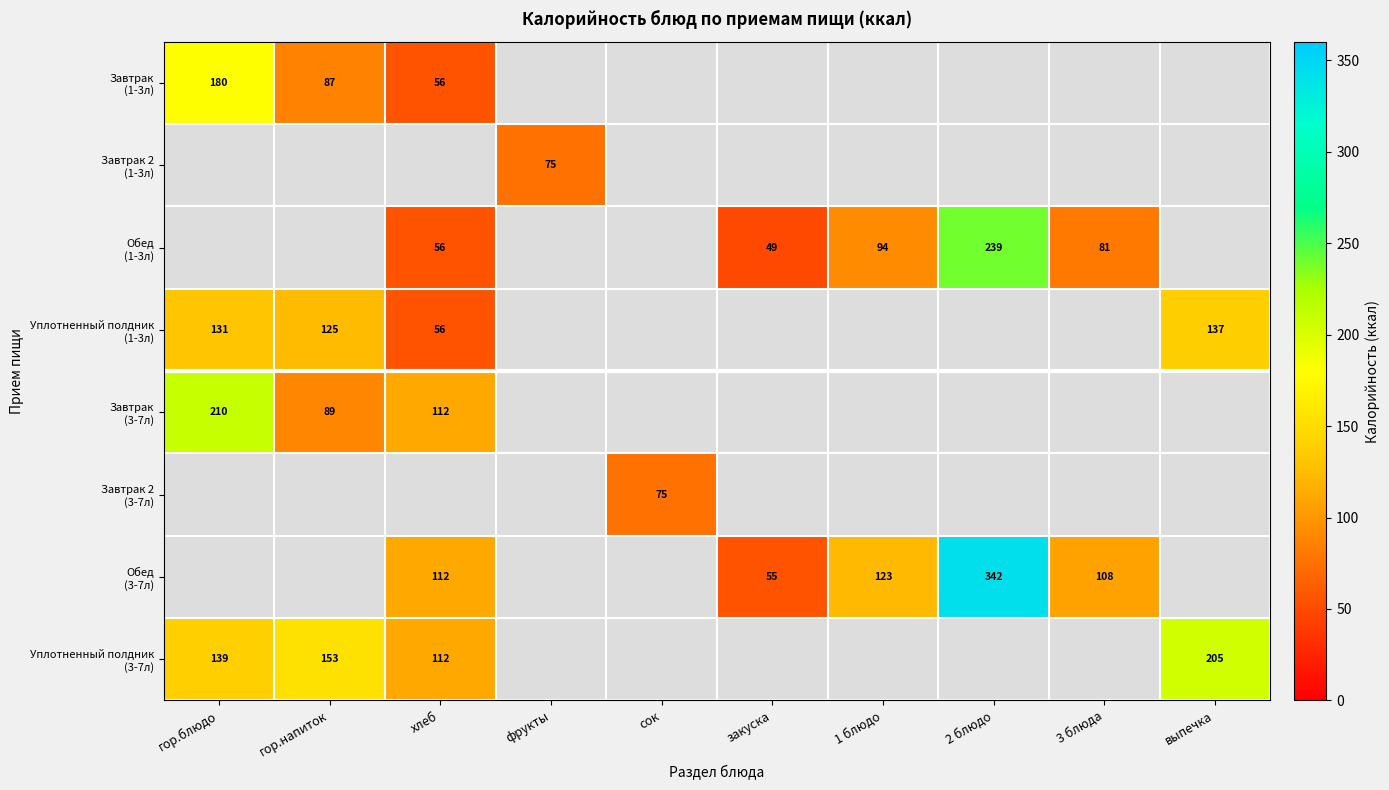

True or false: Обед (1-3л) has a value of 93.7 at 1 блюдо.

True